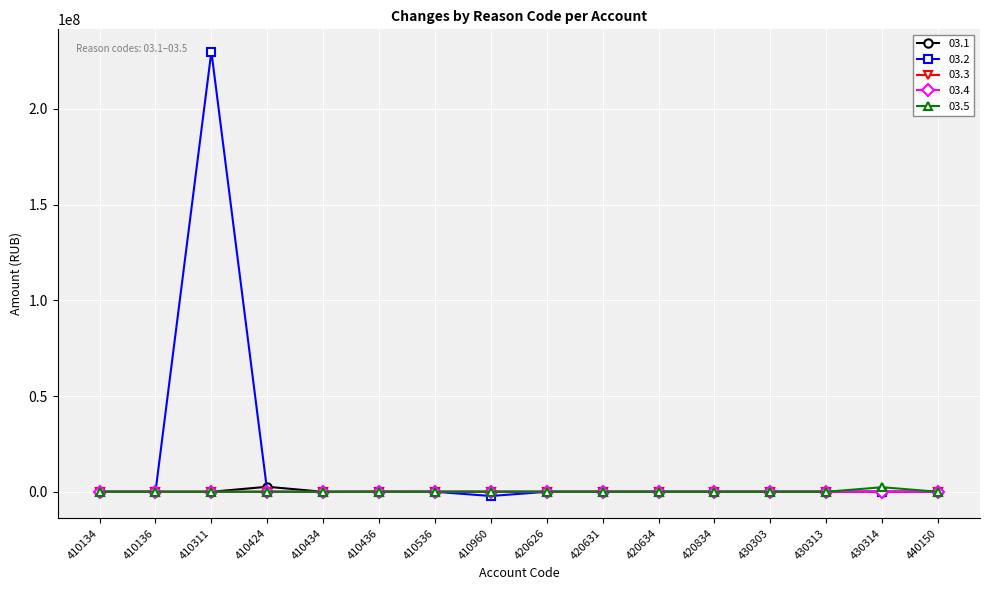

The 03.5 series shows 0.0 at 420834. True or false?

True